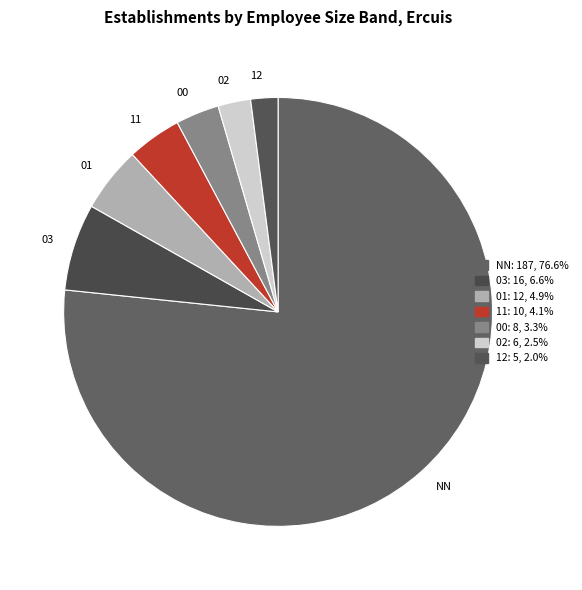

Is the sum of 11 and 12 greater than half?

No